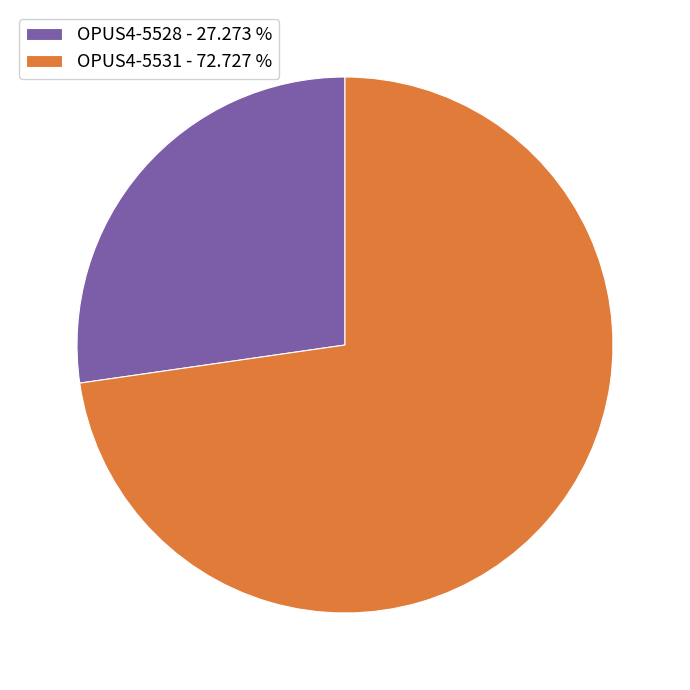

Combined, do OPUS4-5528 - 27.273 % and OPUS4-5531 - 72.727 % account for over 50%?

Yes